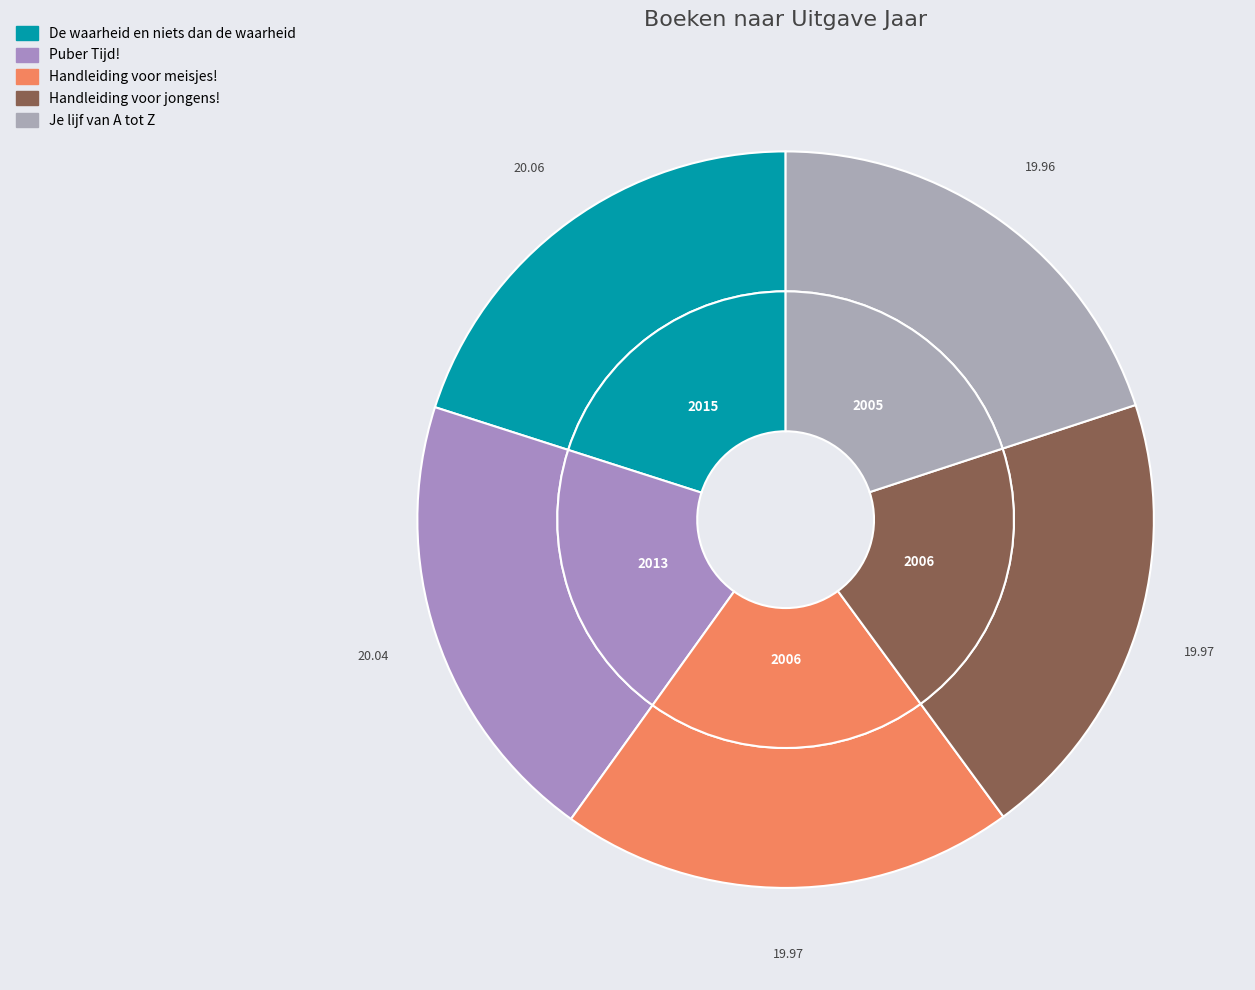

To the nearest percent, what is the combined percentage of Puber Tijd! and De waarheid en niets dan de waarheid?

40%